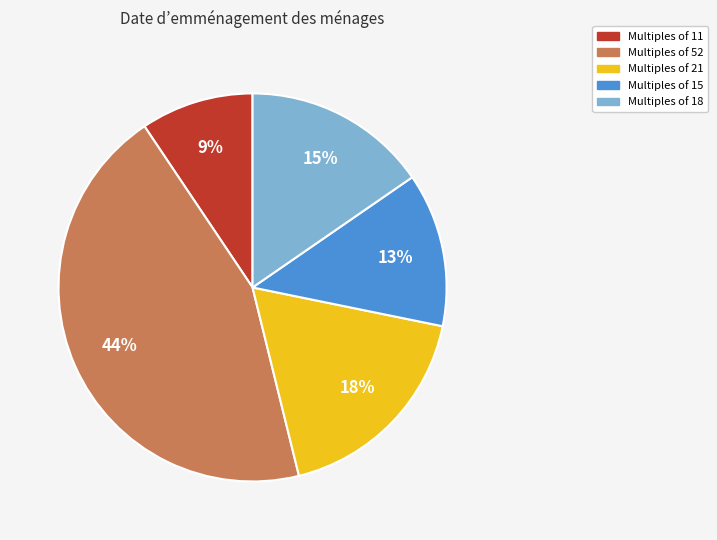

Approximately how many times larger is the value at Multiples of 18 compared to Multiples of 15?

1.2